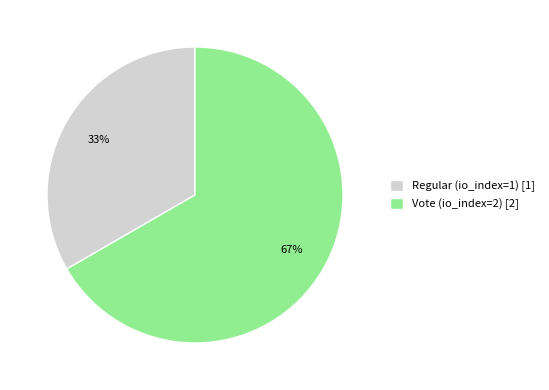

What is the largest slice in the pie chart?

Vote (io_index=2)